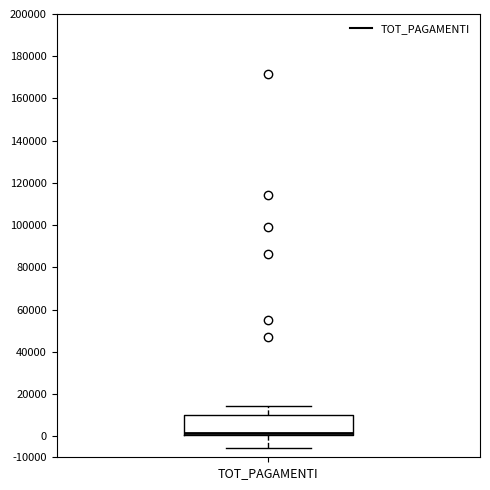

Transcribe this box plot: give where the median line is, the range the box spans, and where the two whiskers end, as read against the y-axis. The values are not printed on the chart, so give them approximately, as read against the axis.

median 1000, box 0 to 10000, whiskers -5000 to 15000